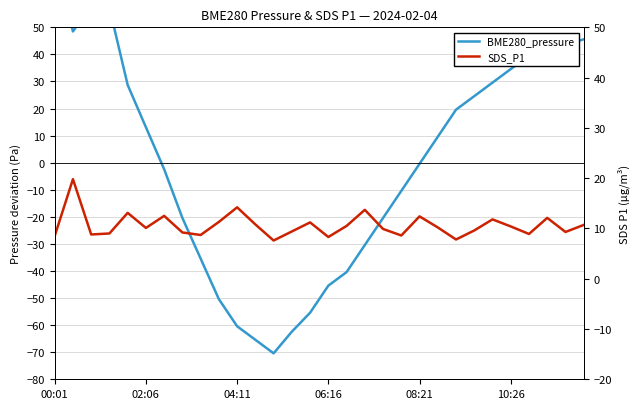

The BME280_pressure series shows 9.2 at 23. True or false?

False